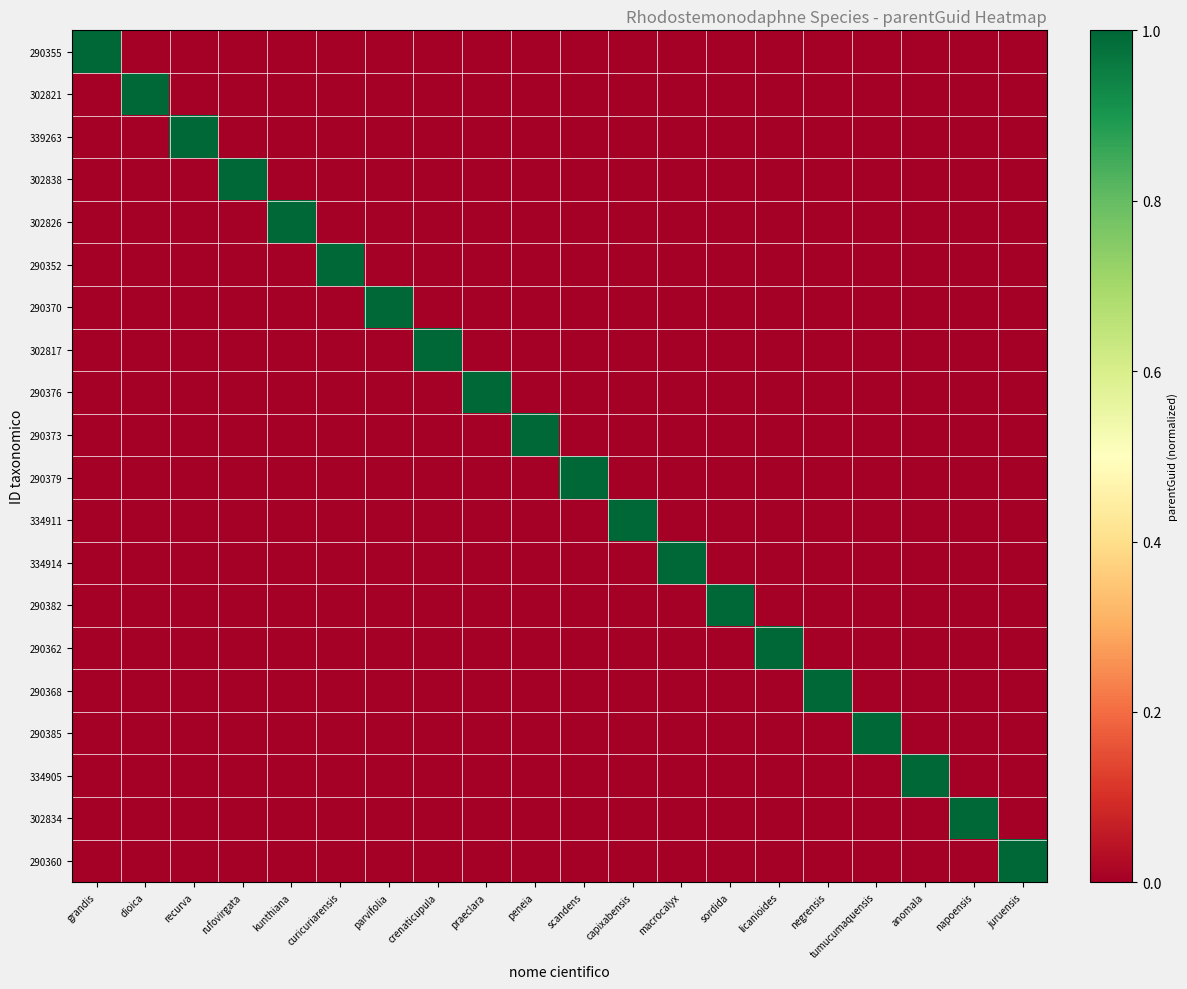

What is the difference between the highest and lowest values at parvifolia?

1